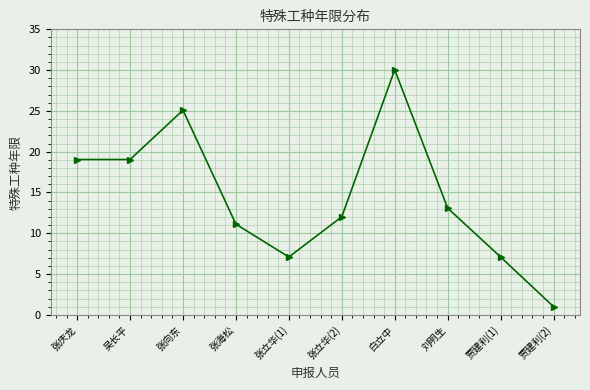

How many data points does each series have?

10